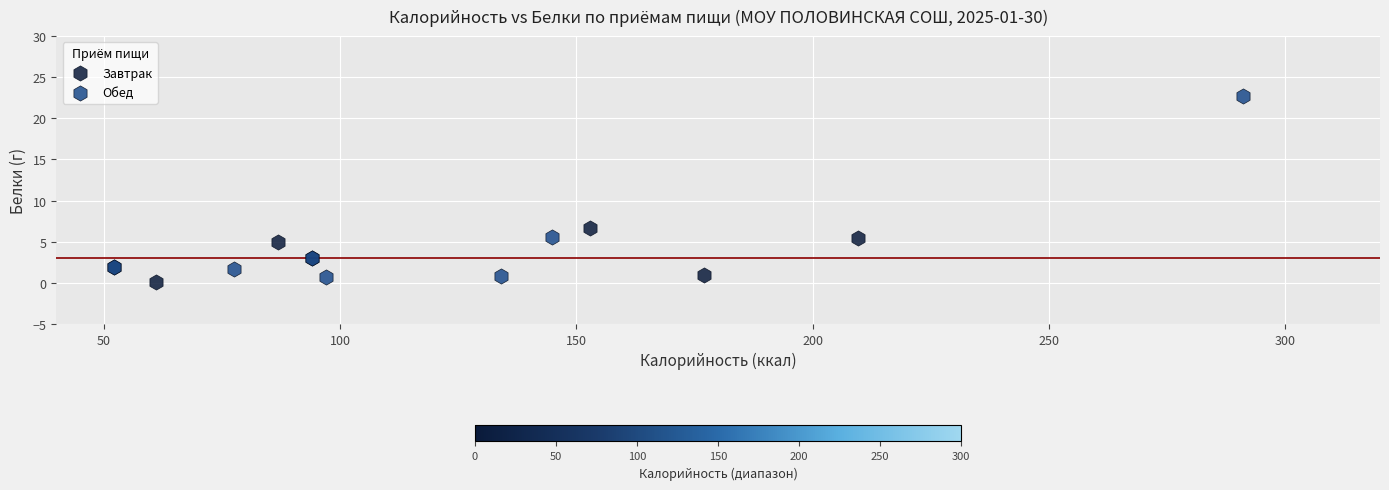

Which series has the largest Y range (max minus min)?

Обед